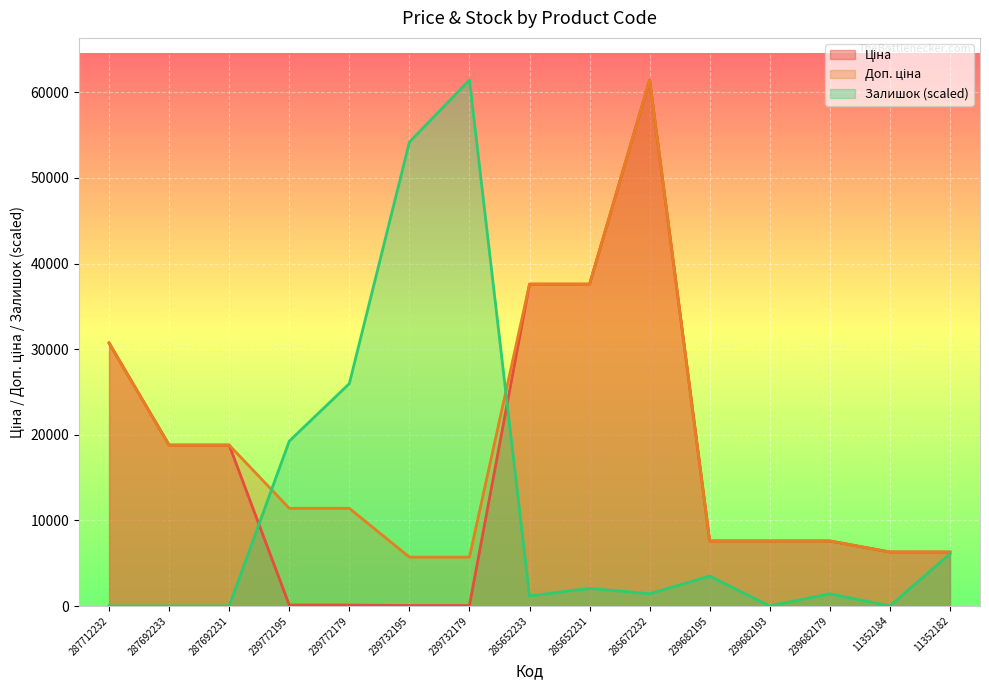

What is the value of the Залишок point at the 15th from the left?

6089.7